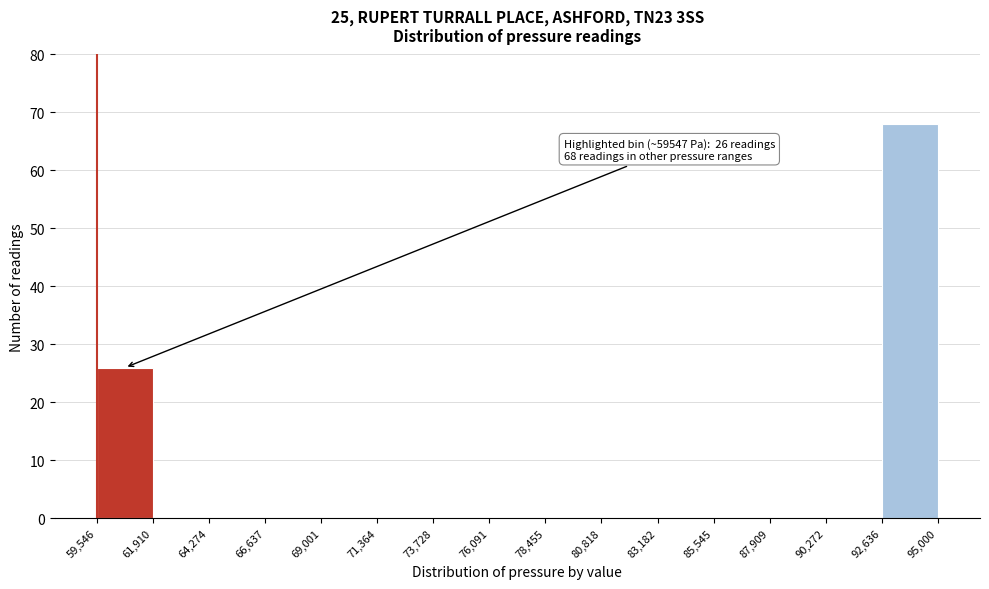

Over which range of the x-axis is the bar tallest?

92,636 to 95,000